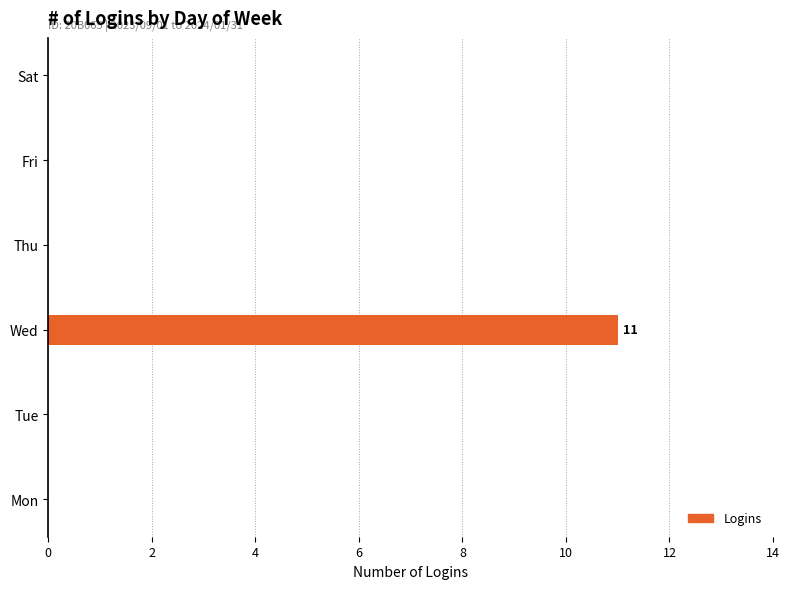

Reading bottom to top, transcribe all the data shown in this chart.

Mon=0	Tue=0	Wed=11	Thu=0	Fri=0	Sat=0